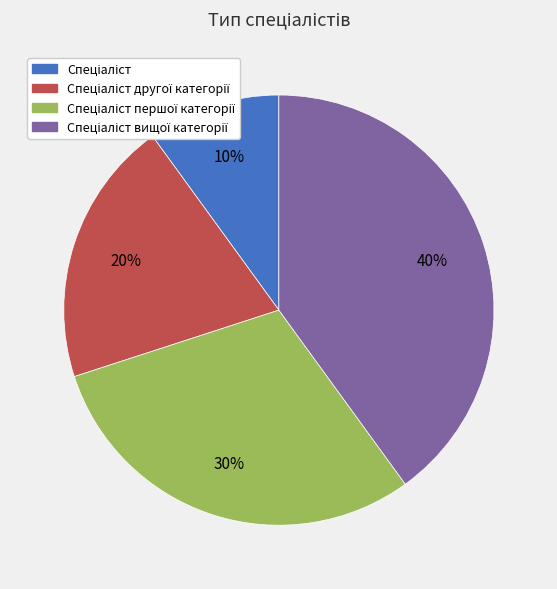

How many segments does this pie chart have?

4